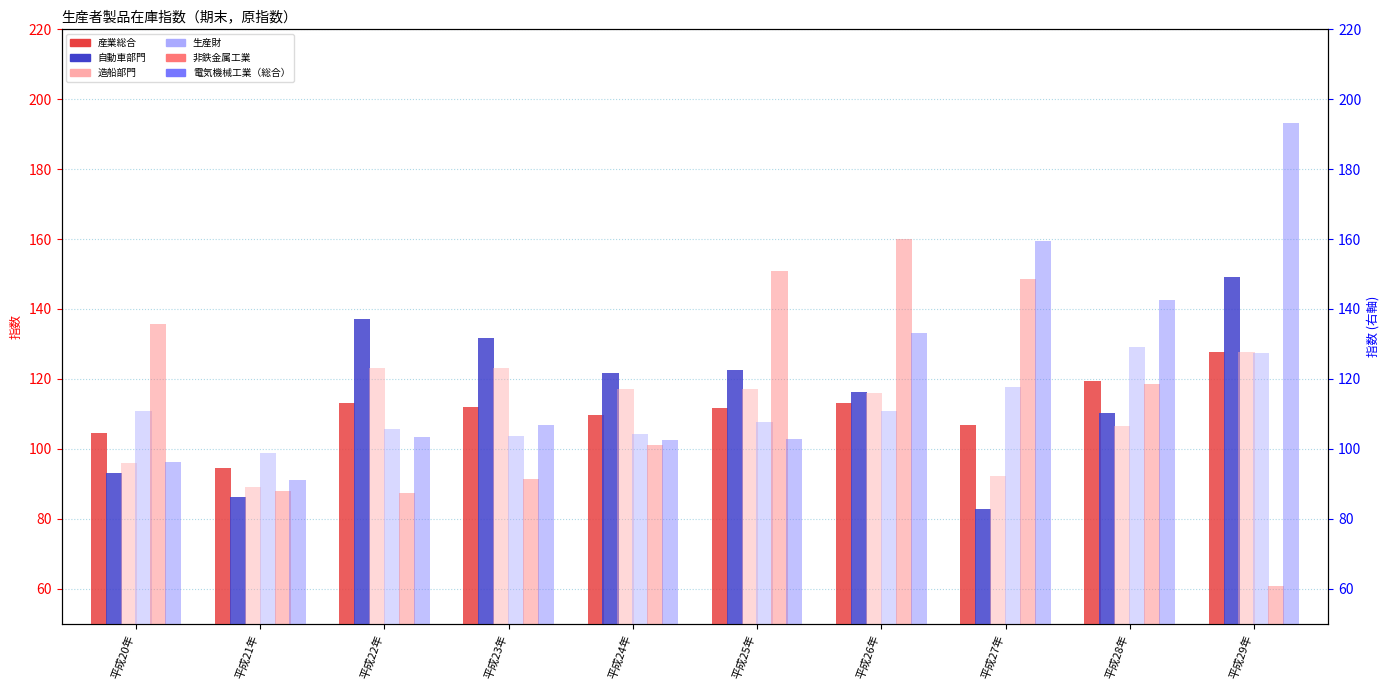

Reading left to right, extract all data points from this chart.

産業総合: 平成20年=104.5	平成21年=94.6	平成22年=113.1	平成23年=112.0	平成24年=109.6	平成25年=111.7	平成26年=113.0	平成27年=106.8	平成28年=119.5	平成29年=127.6
自動車部門: 平成20年=93.0	平成21年=86.1	平成22年=137.0	平成23年=131.8	平成24年=121.6	平成25年=122.4	平成26年=116.2	平成27年=82.7	平成28年=110.1	平成29年=149.2
造船部門: 平成20年=95.8	平成21年=89.0	平成22年=123.0	平成23年=123.0	平成24年=117.0	平成25年=117.0	平成26年=116.0	平成27年=92.3	平成28年=106.5	平成29年=127.7
生産財: 平成20年=110.9	平成21年=98.7	平成22年=105.8	平成23年=103.8	平成24年=104.1	平成25年=107.8	平成26年=110.7	平成27年=117.6	平成28年=129.1	平成29年=127.5
非鉄金属工業: 平成20年=135.6	平成21年=87.8	平成22年=87.4	平成23年=91.4	平成24年=101.2	平成25年=150.9	平成26年=160.0	平成27年=148.6	平成28年=118.5	平成29年=60.7
電気機械工業（総合）: 平成20年=96.1	平成21年=91.0	平成22年=103.4	平成23年=106.7	平成24年=102.4	平成25年=102.8	平成26年=133.1	平成27年=159.4	平成28年=142.7	平成29年=193.3